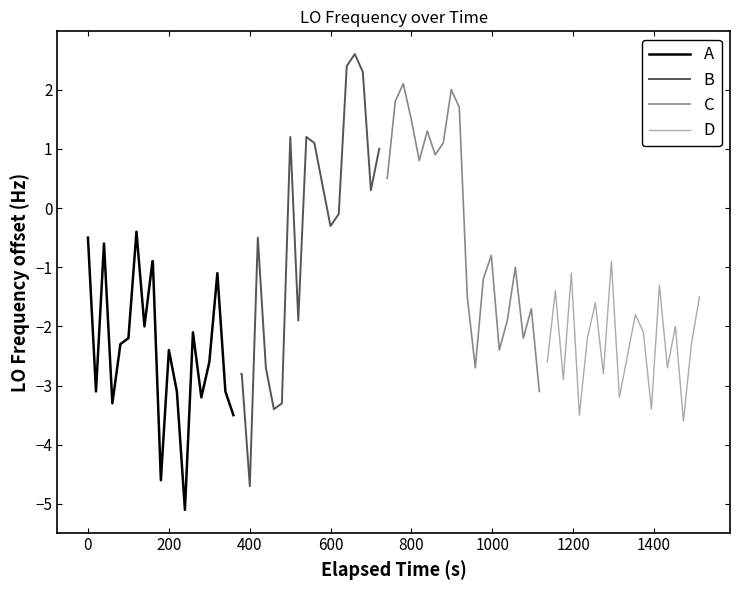

How many interior local peaks does the B series have?

4